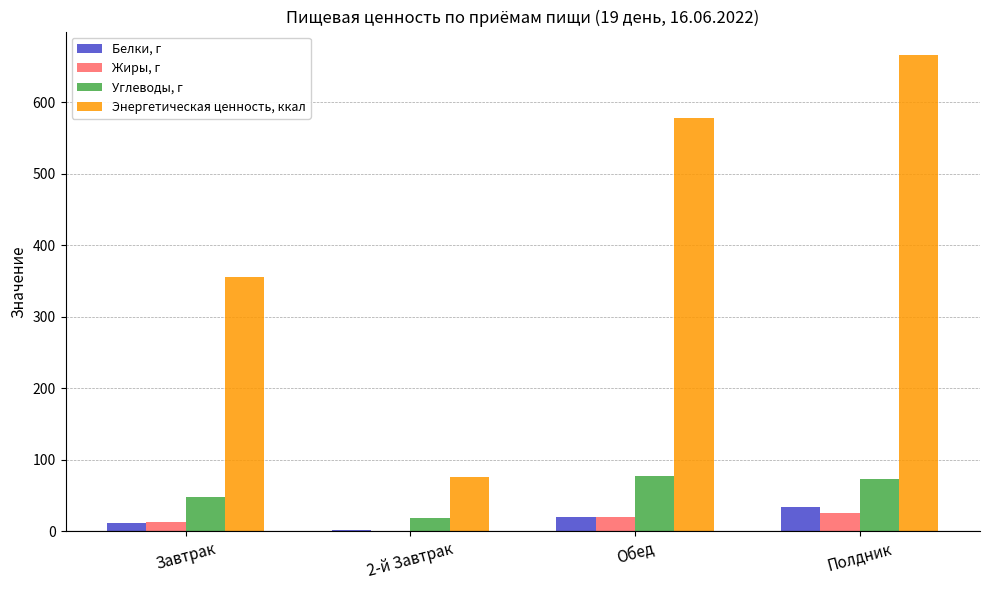

At which label does Белки, г first exceed 20?

Обед